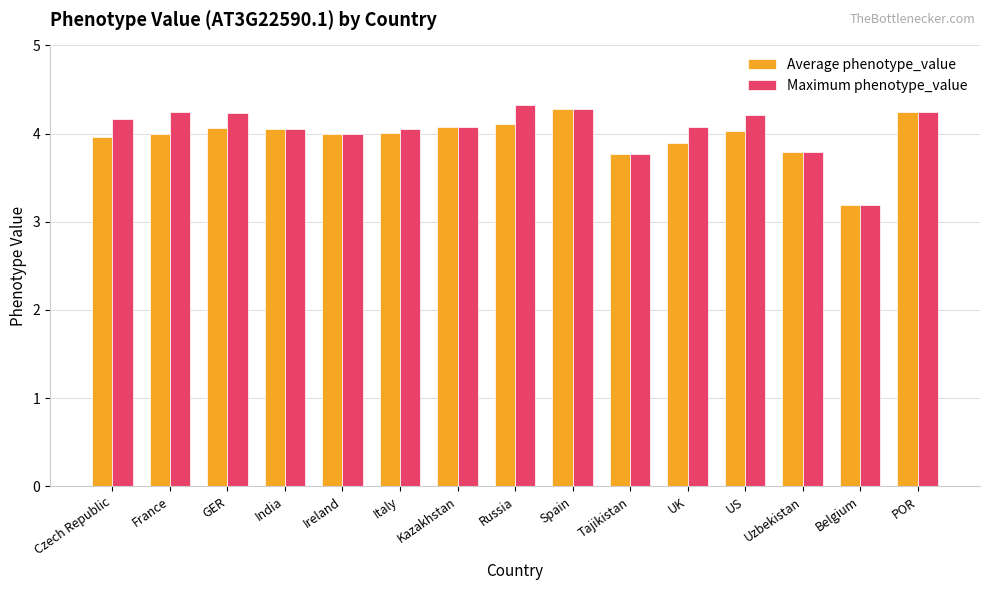

Which series changed the most between GER and Spain?

Average phenotype_value